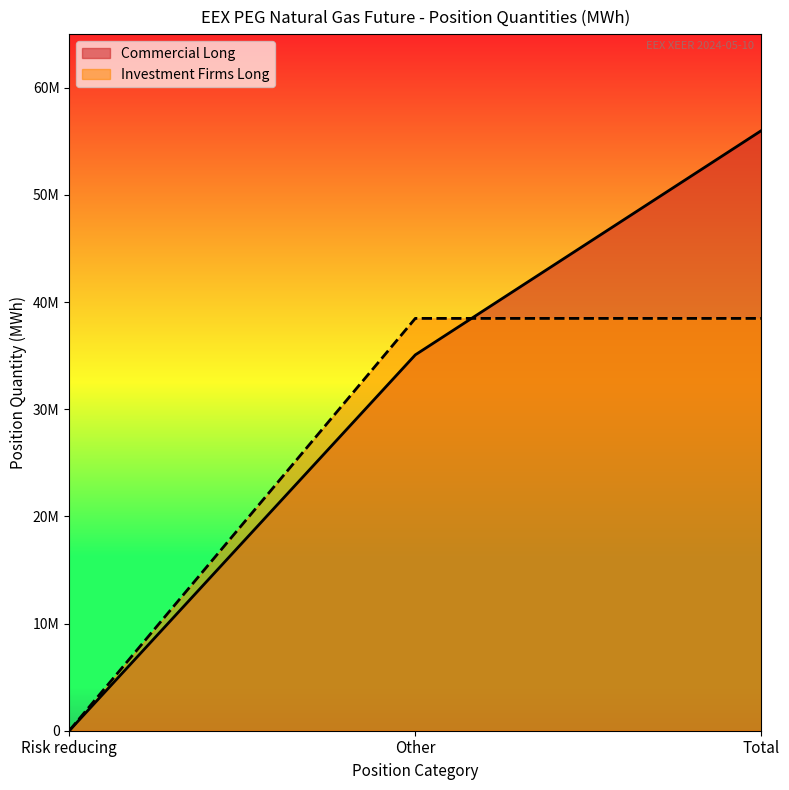

At which label is Investment Firms Long closest to 19236737?

Risk reducing